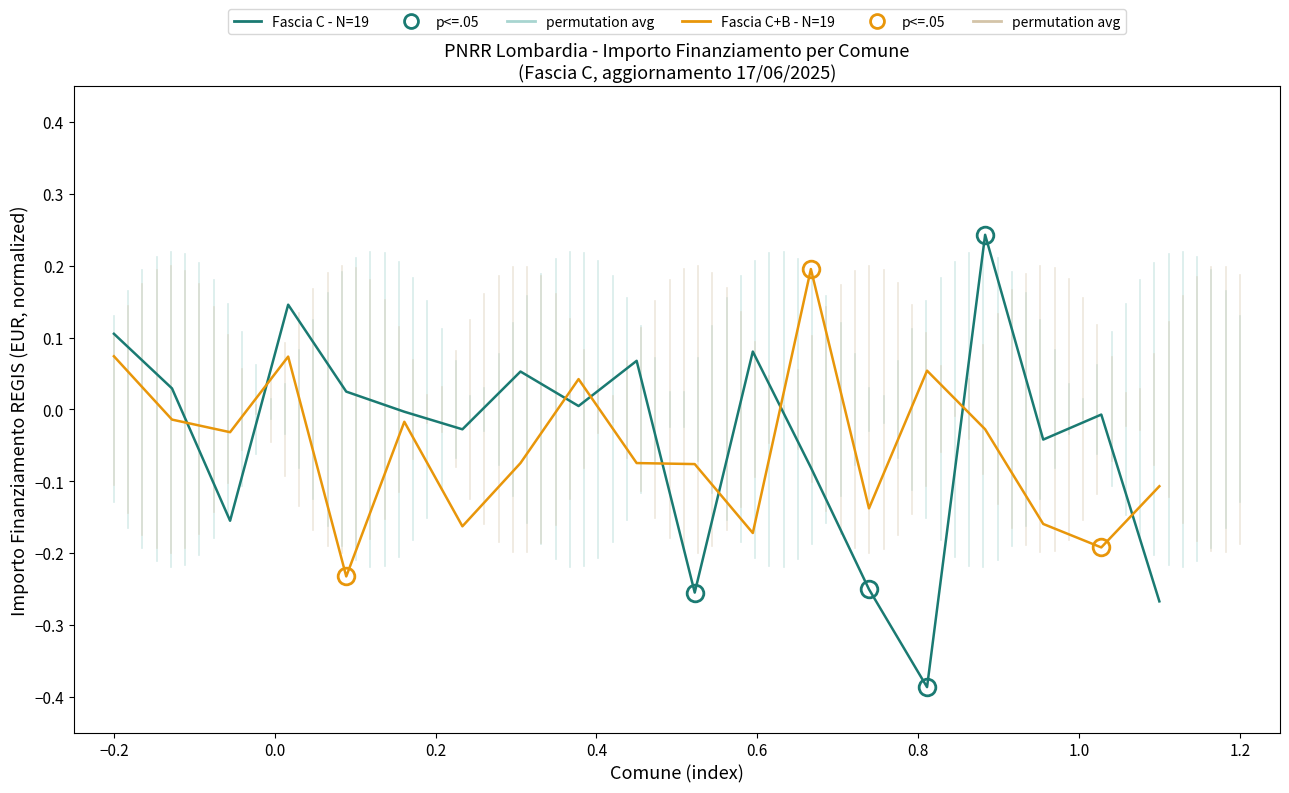

Which series has the widest spread of values?

Fascia C - N=19